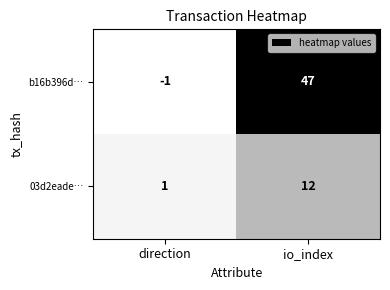

Rank the series at io_index from highest to lowest value.

b16b396d…, 03d2eade…